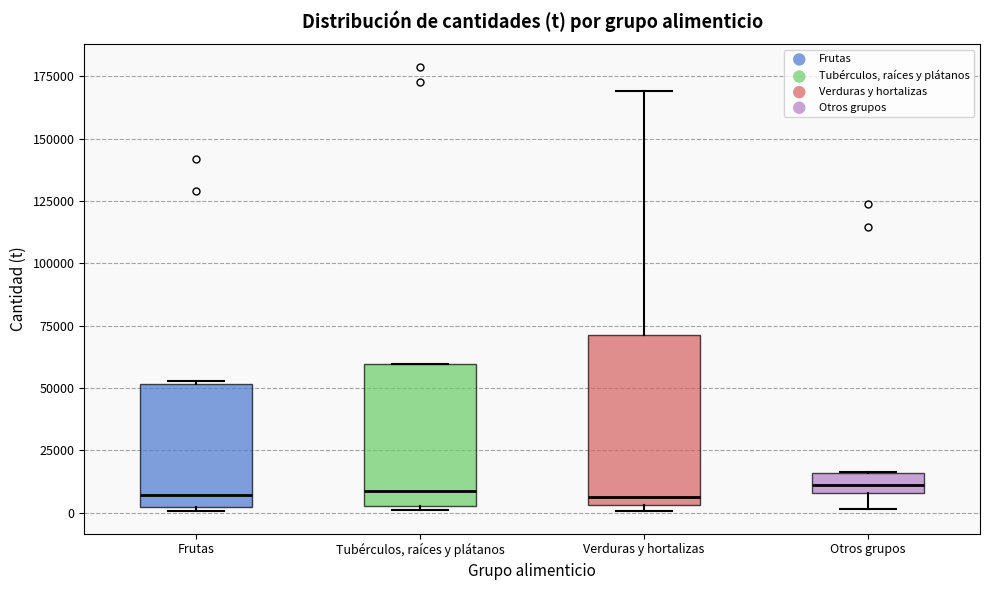

Where does the upper whisker of the box for Verduras y hortalizas end on the y-axis? The values are not printed on the chart, so give them approximately, as read against the axis.

170000